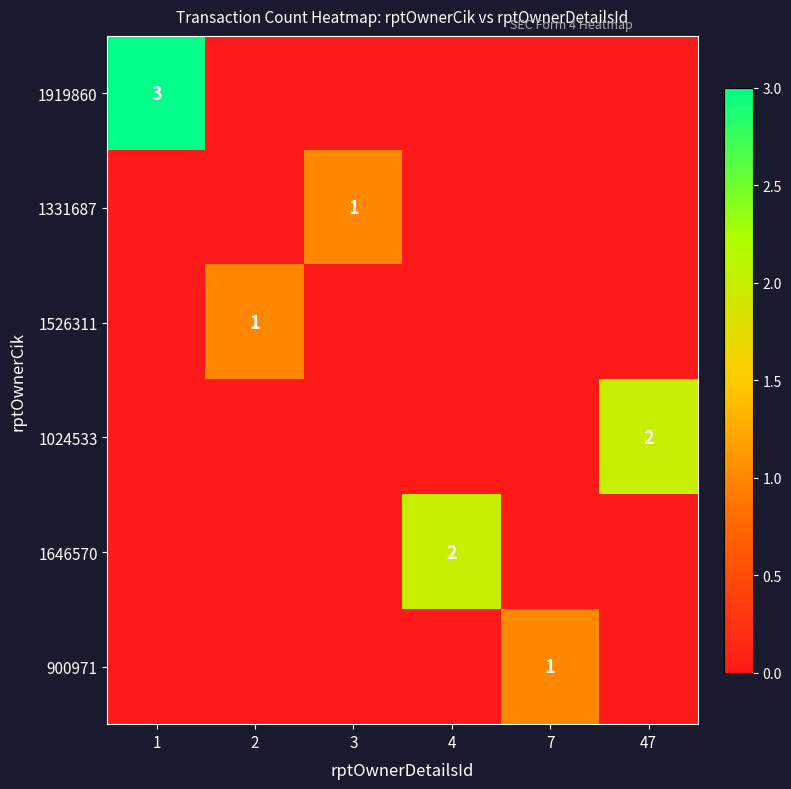

The 1331687 series shows 1 at 3. True or false?

True